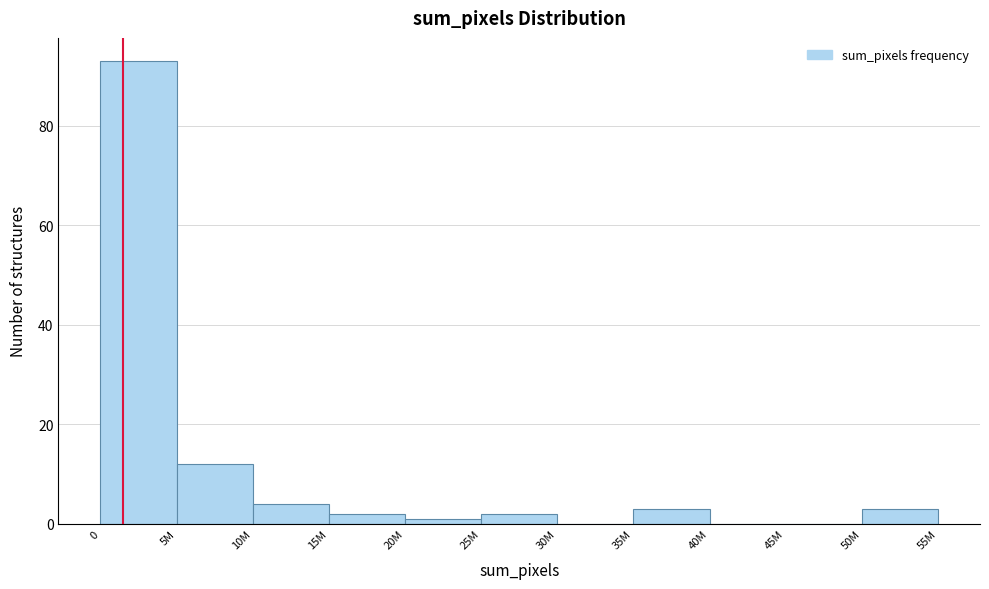

Reading left to right, what are all the values shown in this chart?

0=93	5M=12	10M=4	15M=2	20M=1	25M=2	30M=0	35M=3	40M=0	45M=0	50M=3